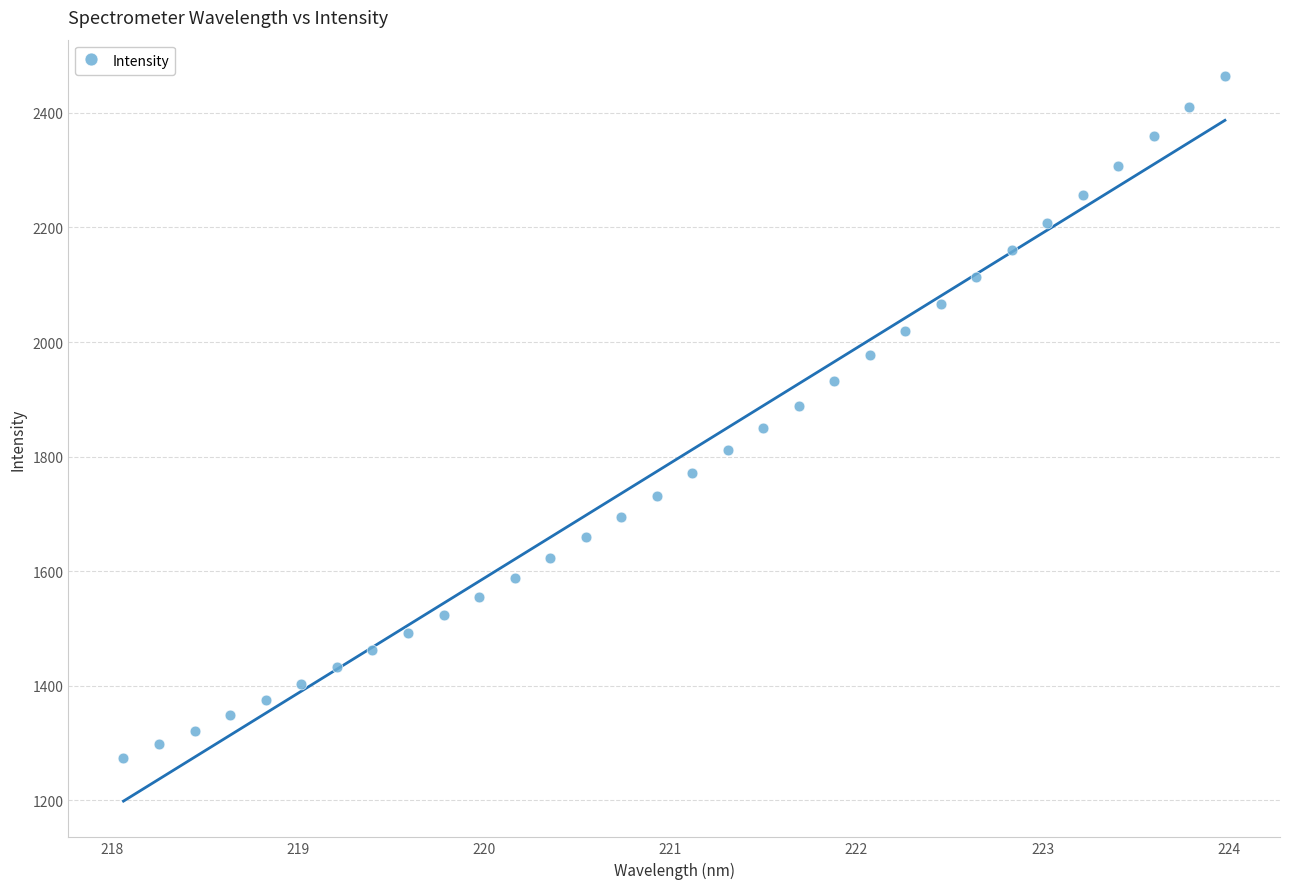

What is the range of X values (max minus min)?

5.9